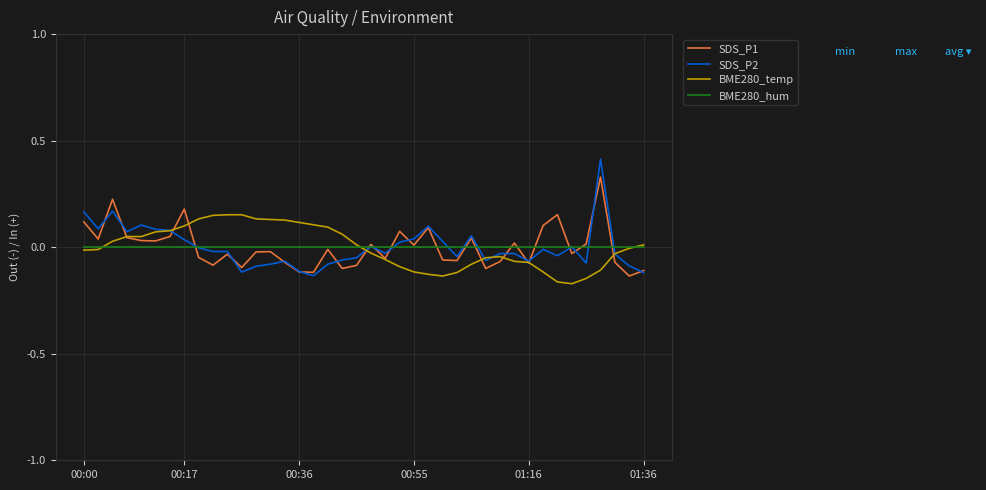

What is the minimum value shown in the chart?

-0.2